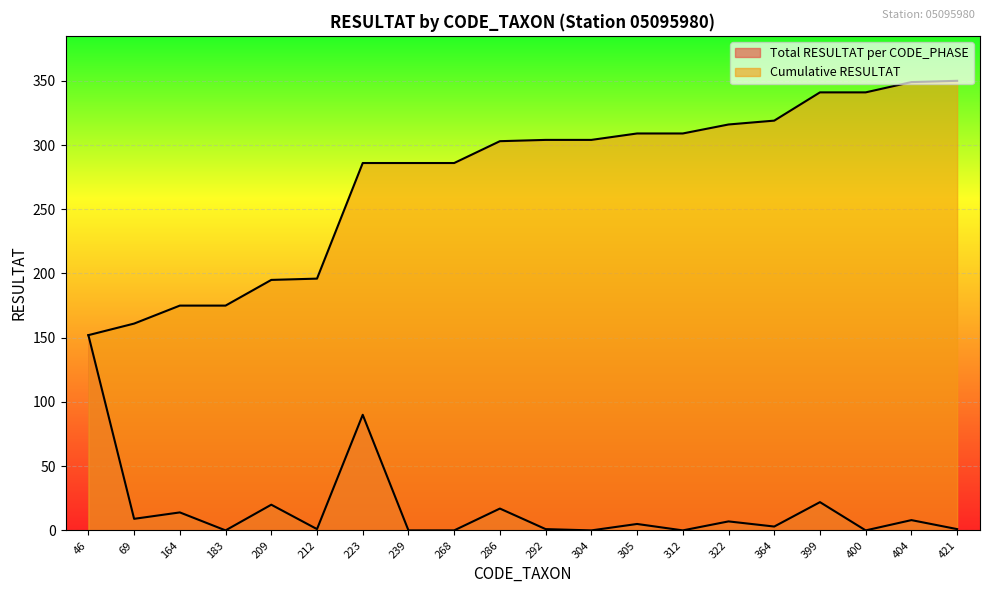

Does the chart display data point markers on the line(s)?

No